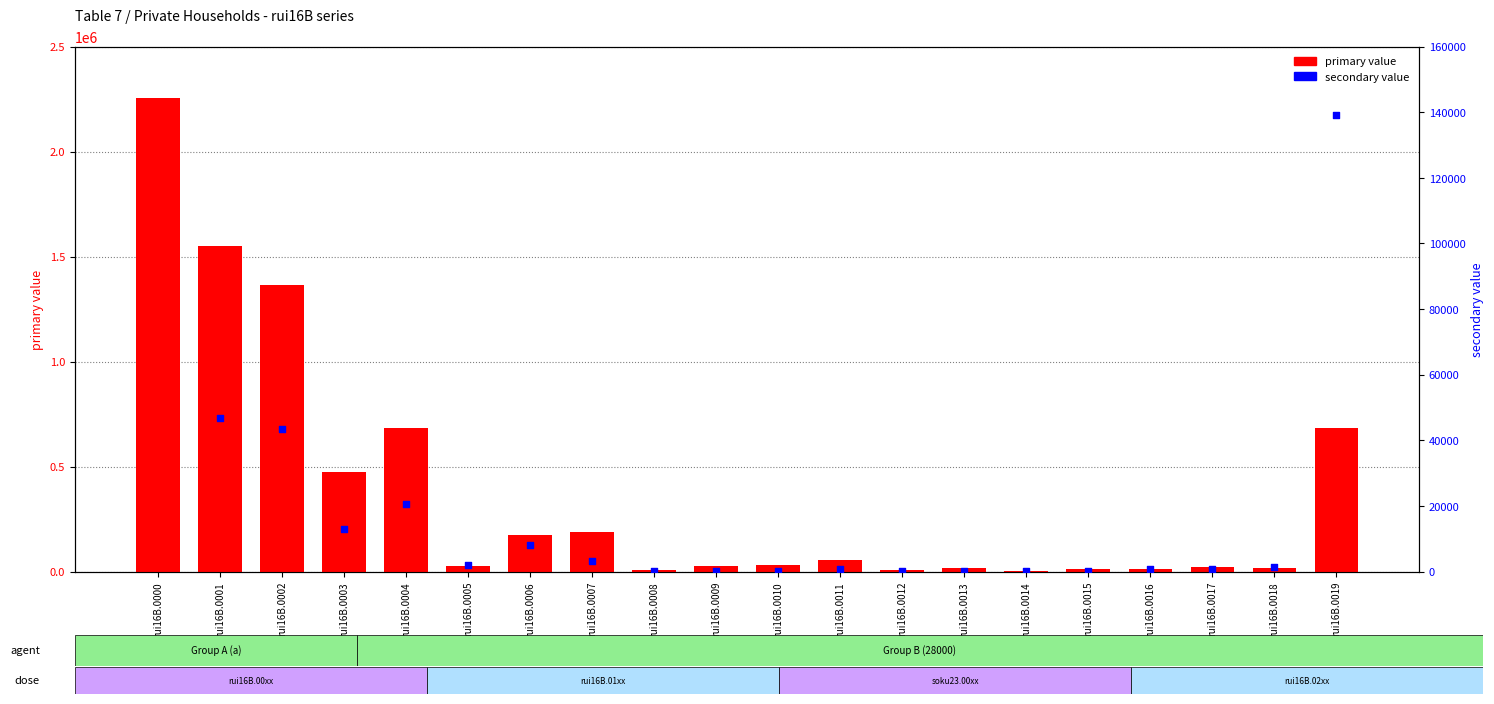

At which category is the sum across all series the highest?

rui16B.0000